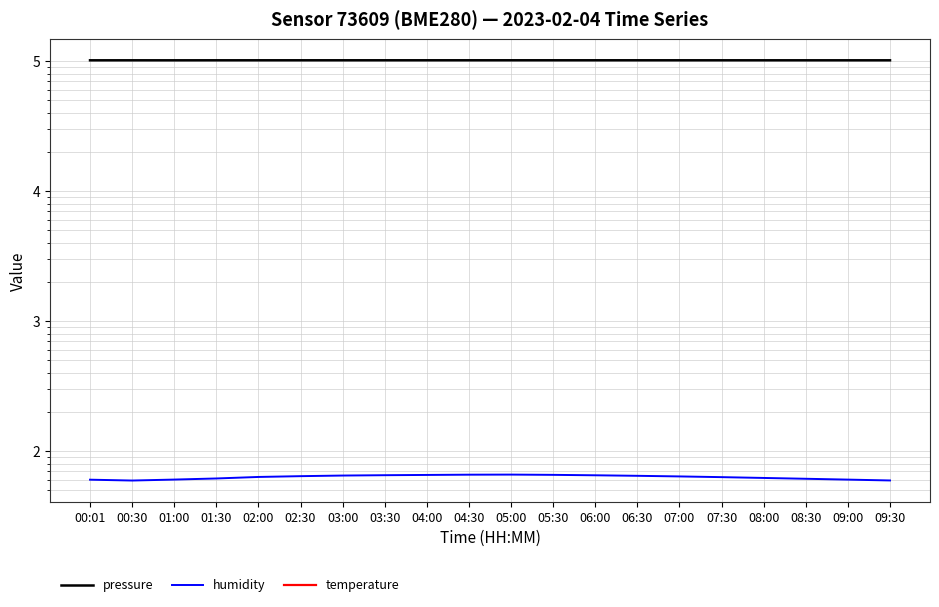

At how many categories does at least one series exceed 18277?

20